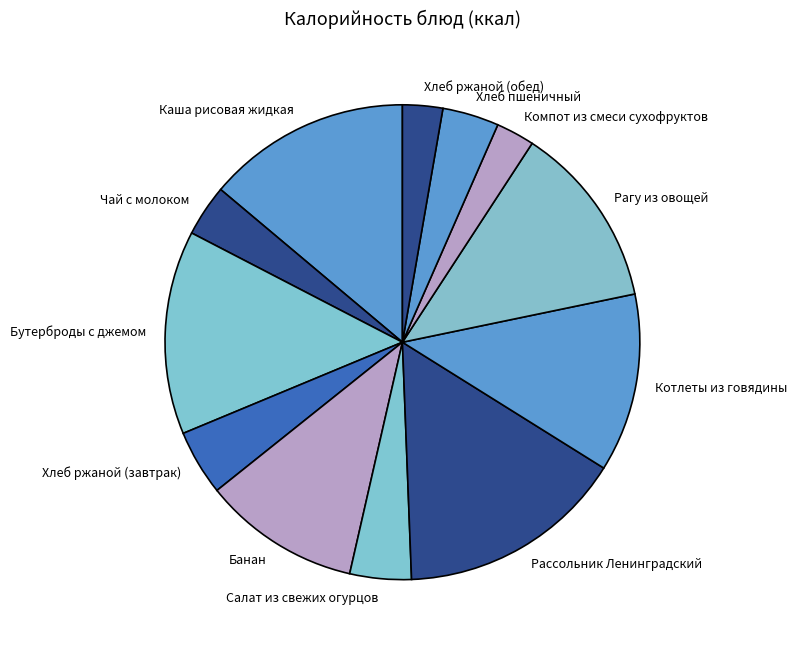

Between Чай с молоком and Хлеб ржаной (обед), which is larger?

Чай с молоком